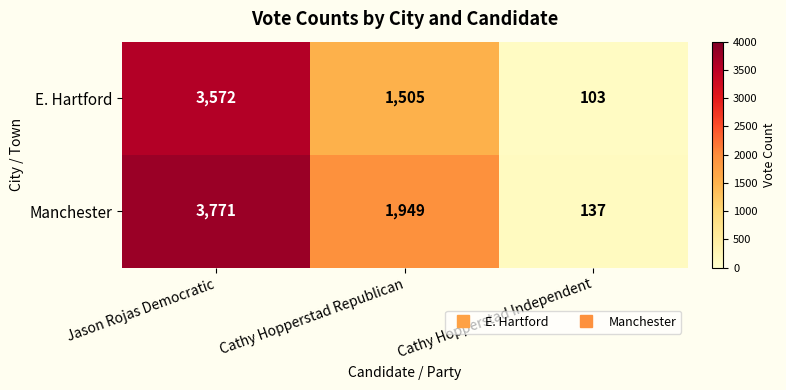

True or false: Manchester has a value of 137 at Cathy Hopperstad Independent.

True